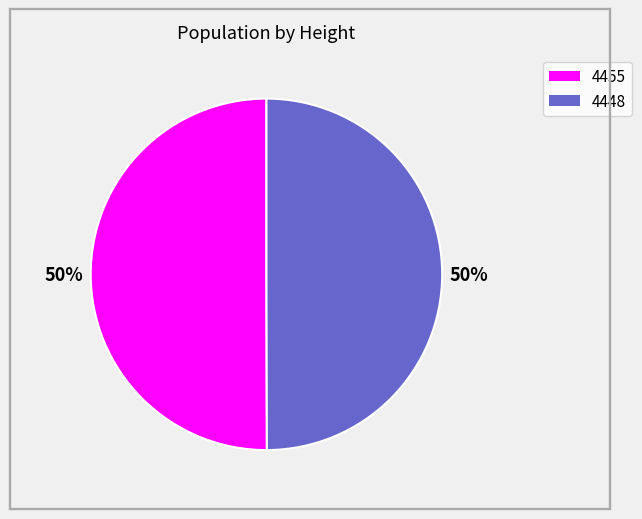

How many slices are in this pie chart?

2